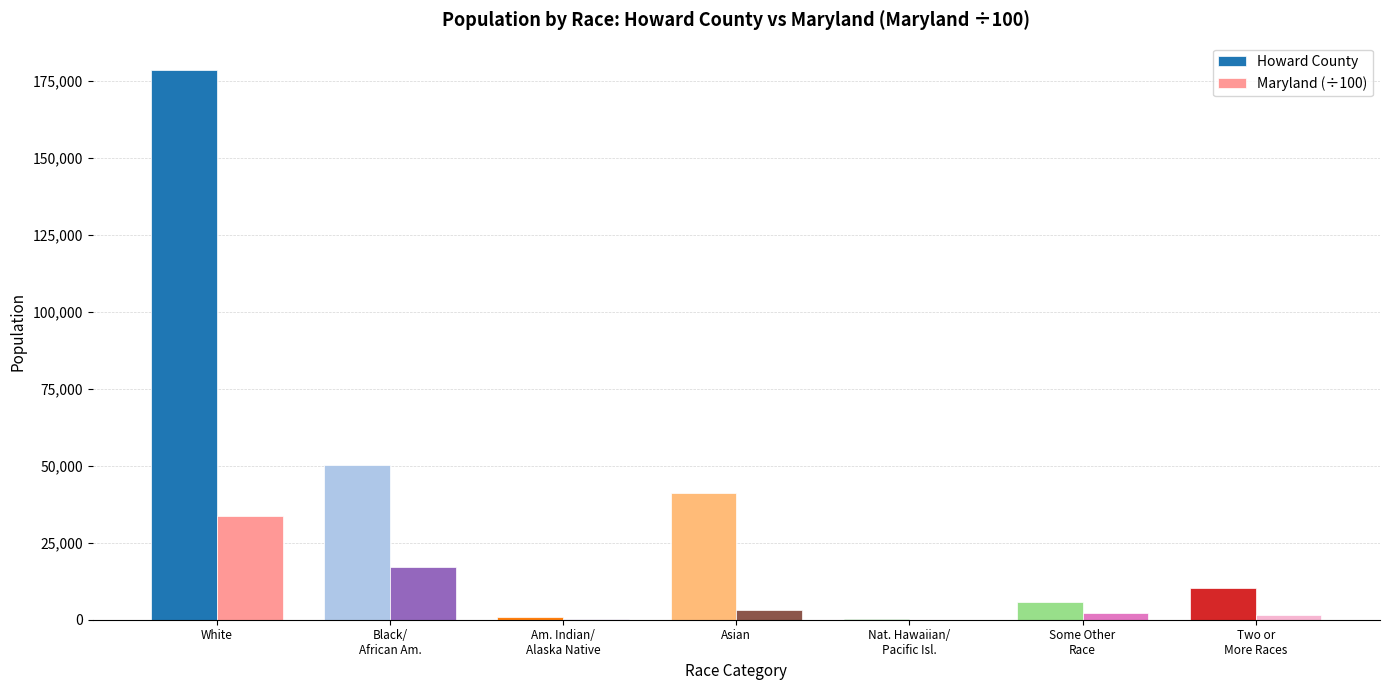

Which category has the highest value across all series?

White